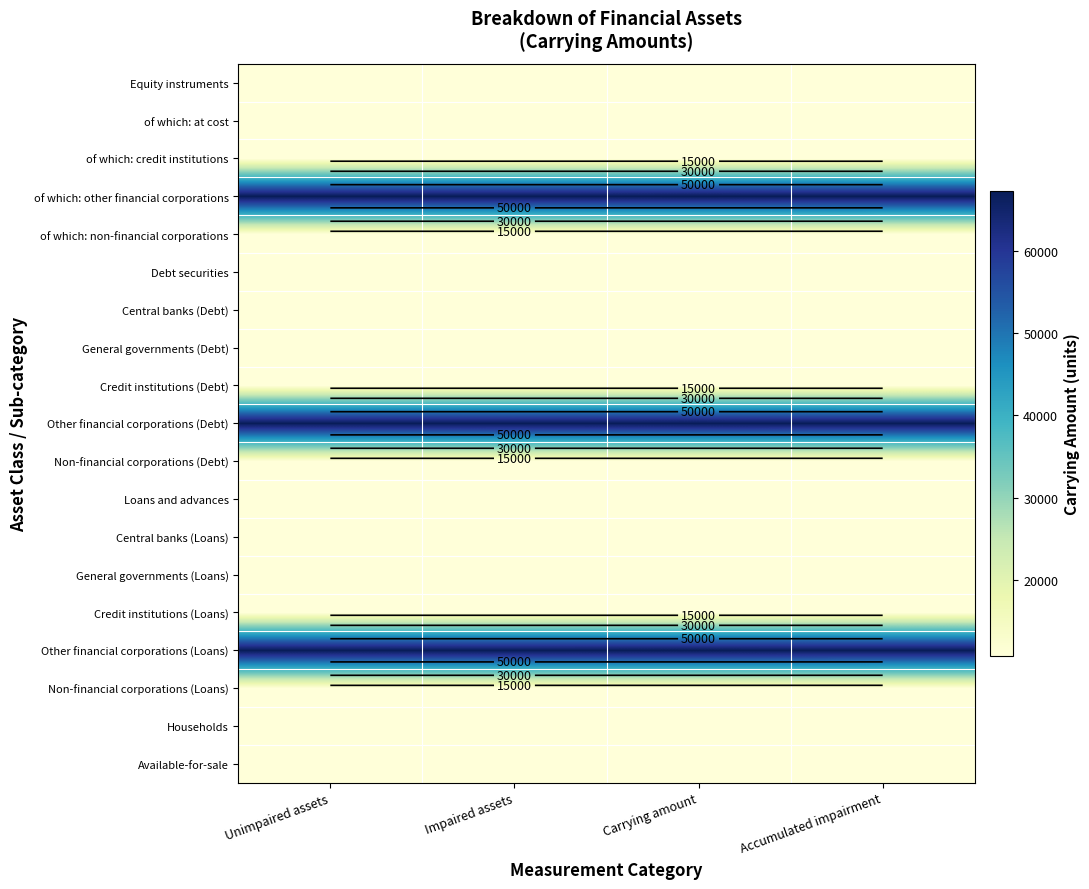

At which label is Available-for-sale closest to 10809?

Impaired assets